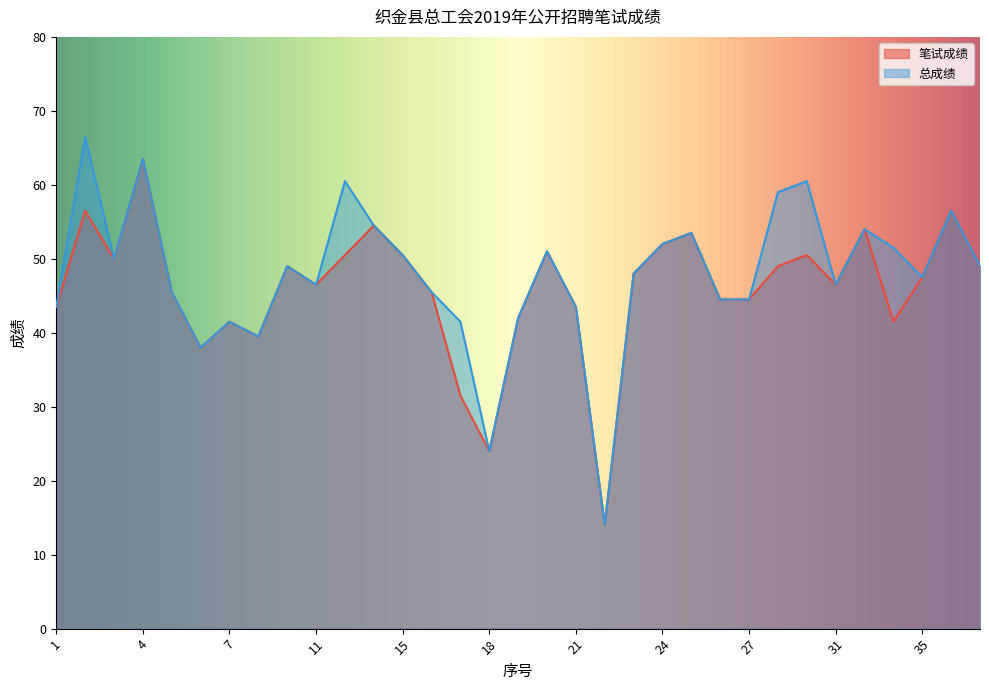

Reading left to right, transcribe all the data shown in this chart.

笔试成绩: 1=43.5	2=56.5	3=50.0	4=63.5	5=45.5	6=38.0	7=41.5	8=39.5	9=49.0	11=46.5	12=50.5	13=54.5	15=50.5	16=45.5	17=31.5	18=24.0	19=42.0	20=51.0	21=43.5	22=14.0	23=48.0	24=52.0	25=53.5	26=44.5	27=44.5	28=49.0	29=50.5	31=46.5	32=54.0	34=41.5	35=47.5	36=56.5	37=49.0
总成绩: 1=43.5	2=66.5	3=50.0	4=63.5	5=45.5	6=38.0	7=41.5	8=39.5	9=49.0	11=46.5	12=60.5	13=54.5	15=50.5	16=45.5	17=41.5	18=24.0	19=42.0	20=51.0	21=43.5	22=14.0	23=48.0	24=52.0	25=53.5	26=44.5	27=44.5	28=59.0	29=60.5	31=46.5	32=54.0	34=51.5	35=47.5	36=56.5	37=49.0